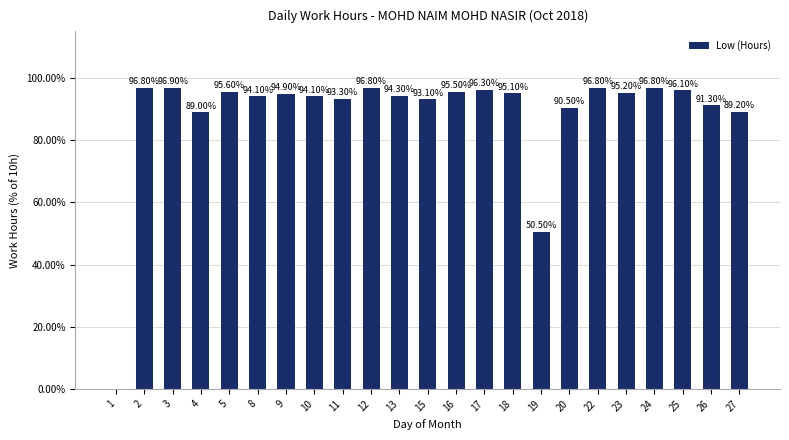

Reading left to right, what are all the values shown in this chart?

0.0	9.7	9.7	8.9	9.6	9.4	9.5	9.4	9.3	9.7	9.4	9.3	9.6	9.6	9.5	5.0	9.1	9.7	9.5	9.7	9.6	9.1	8.9